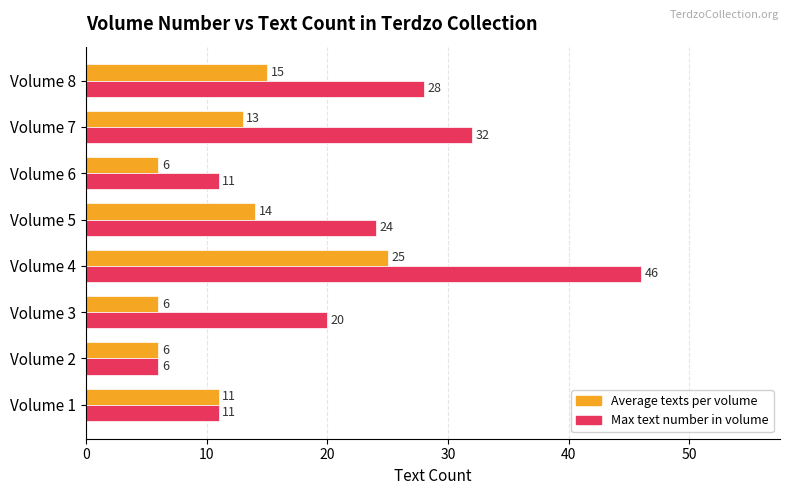

Which series has the largest range (max minus min)?

Max text number in volume